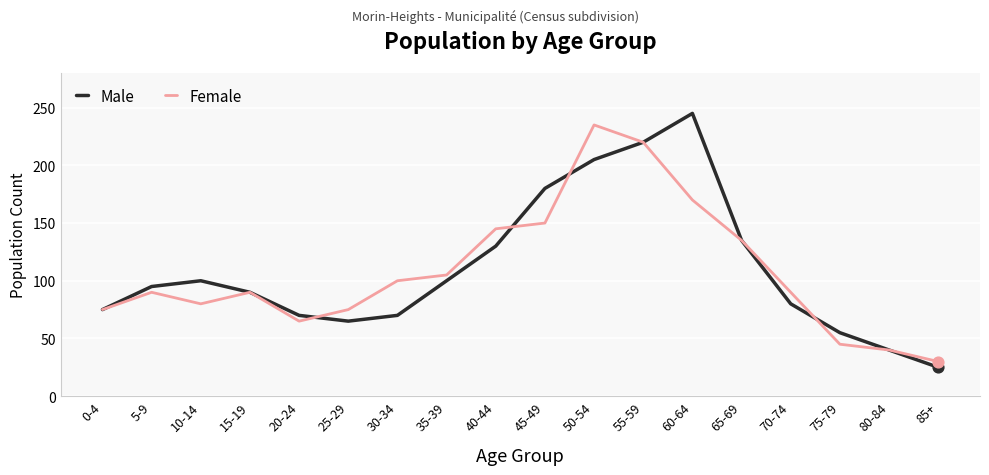

What is the total value across all series at 85+?

55